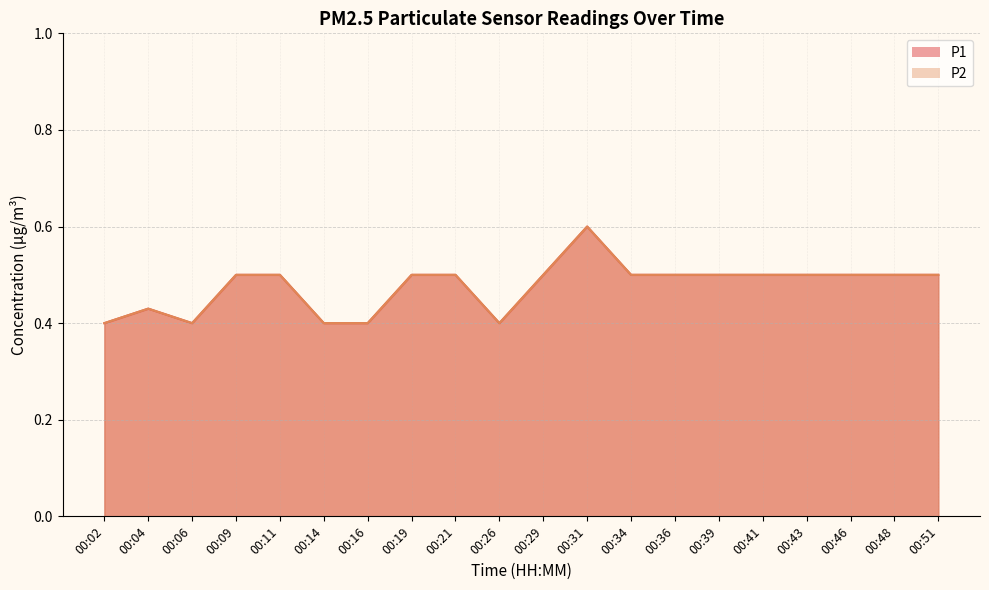

Which label corresponds to the largest value in the chart?

00:31